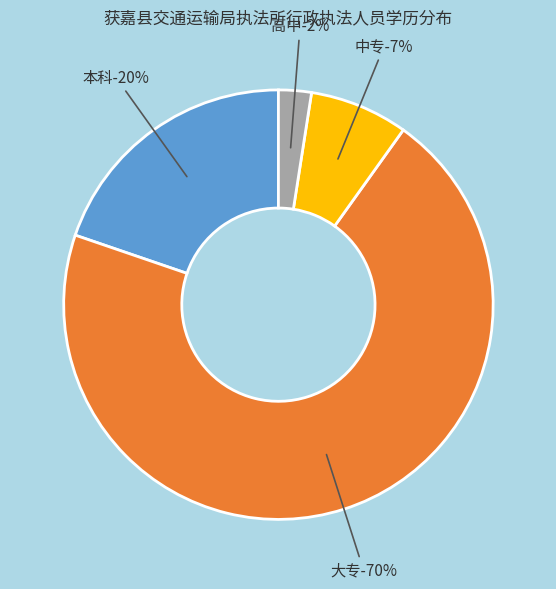

What is the largest slice in the pie chart?

大专